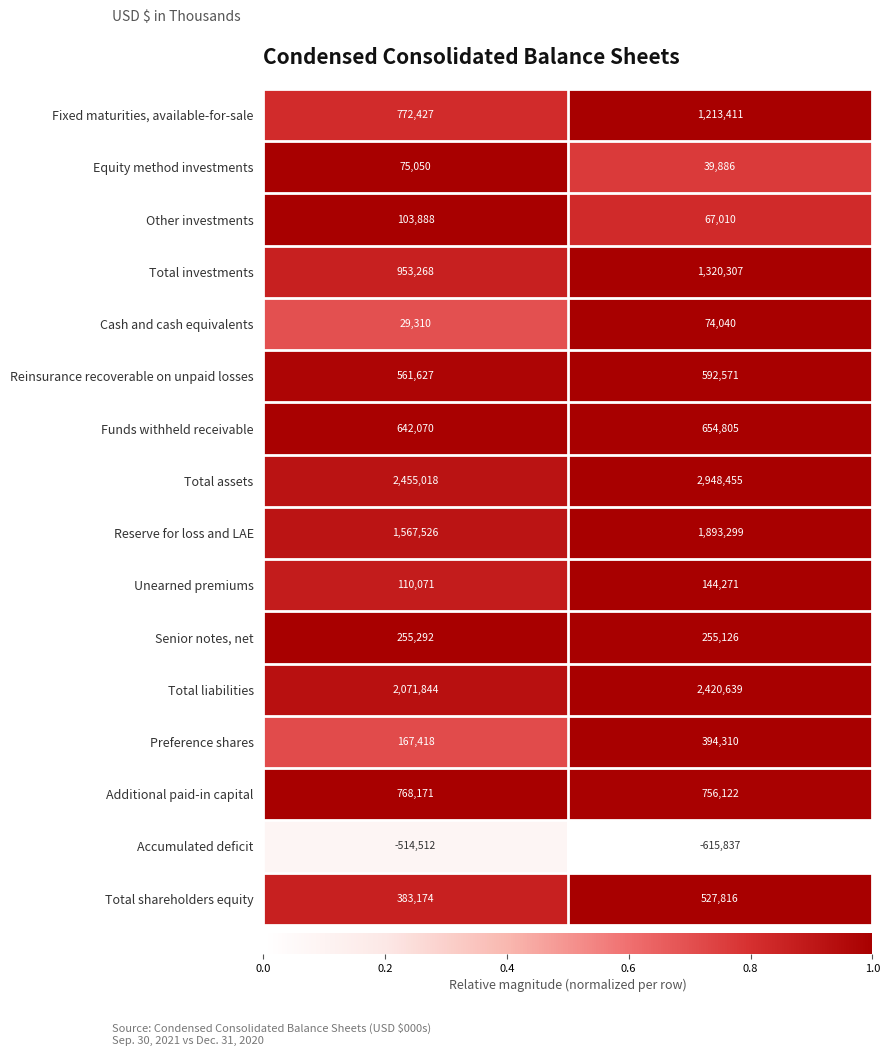

How many distinct data groups are displayed?

16